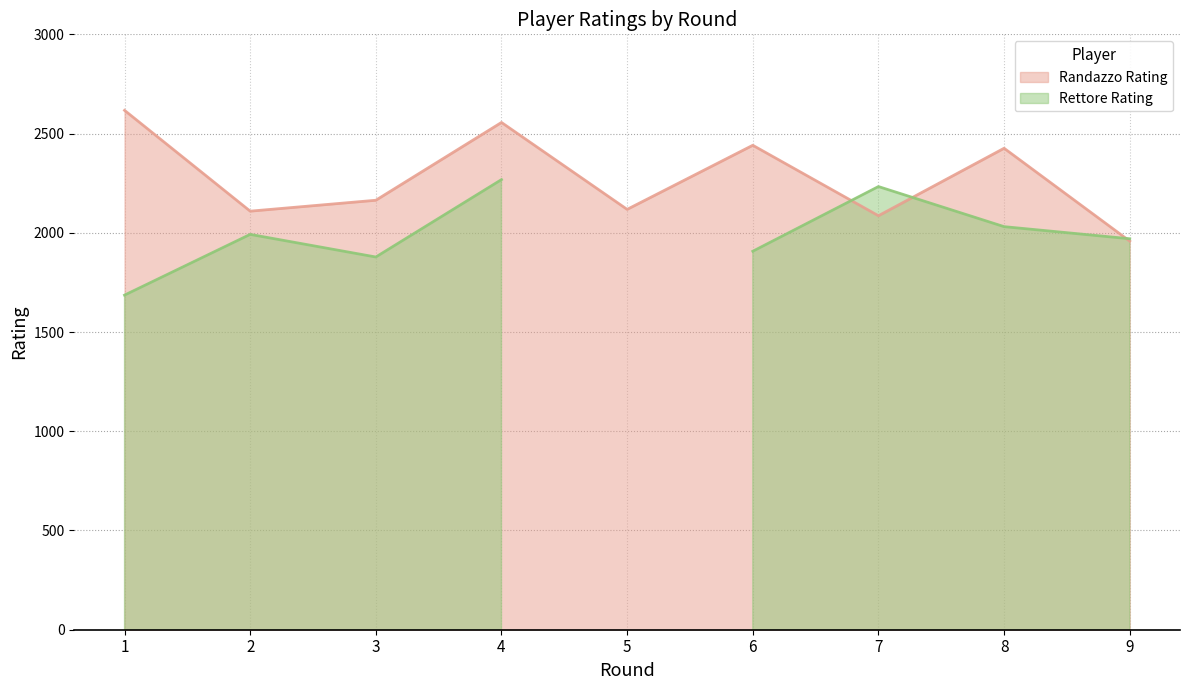

What is the change in value from 2 to 4?

+447